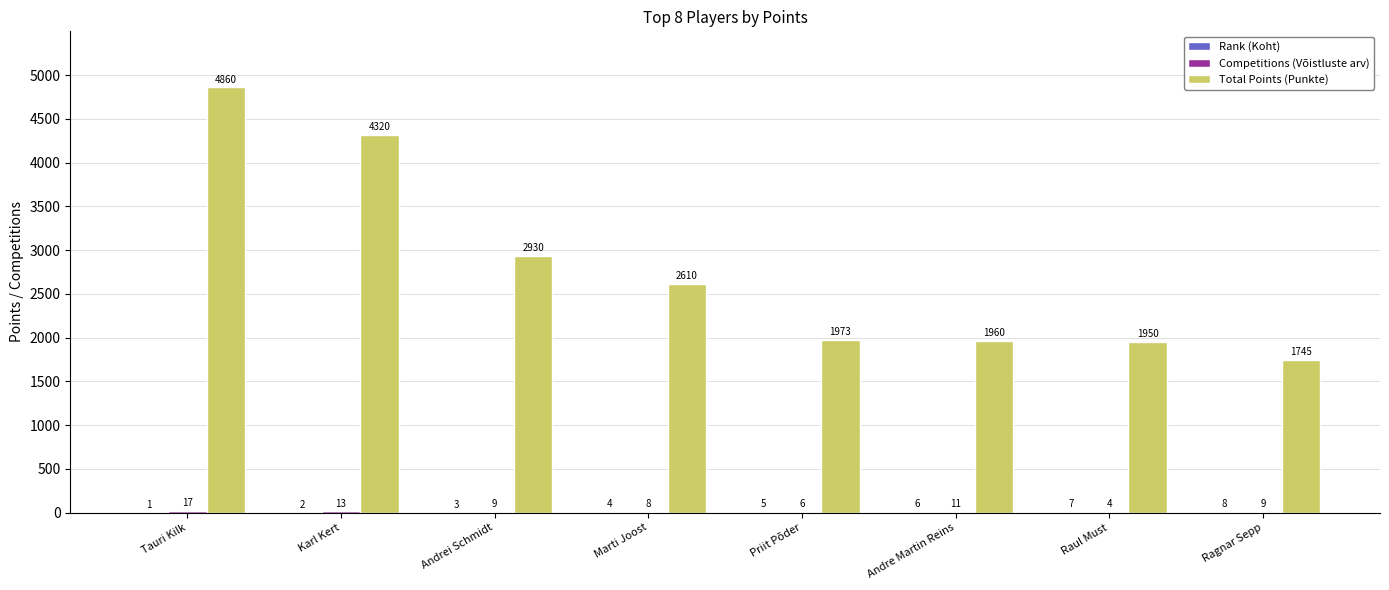

What is the sum of the Total Points (Punkte) values at Ragnar Sepp and Andre Martin Reins?

3705